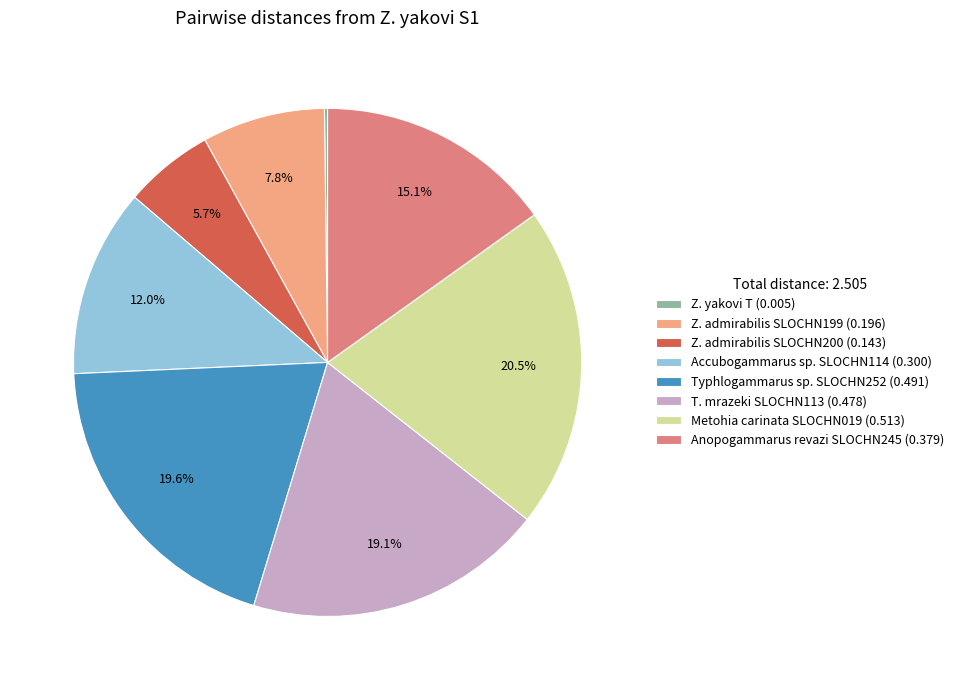

Is there any slice that represents more than half of the pie?

No